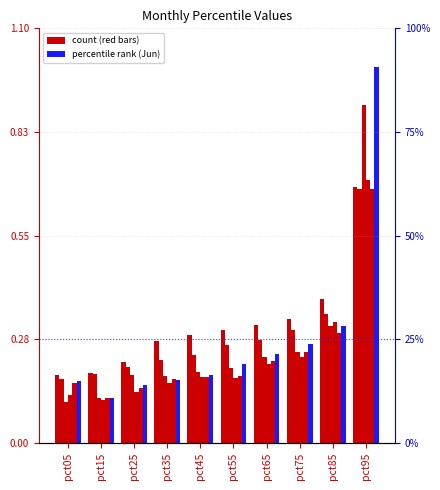

Are the bars horizontal?

No